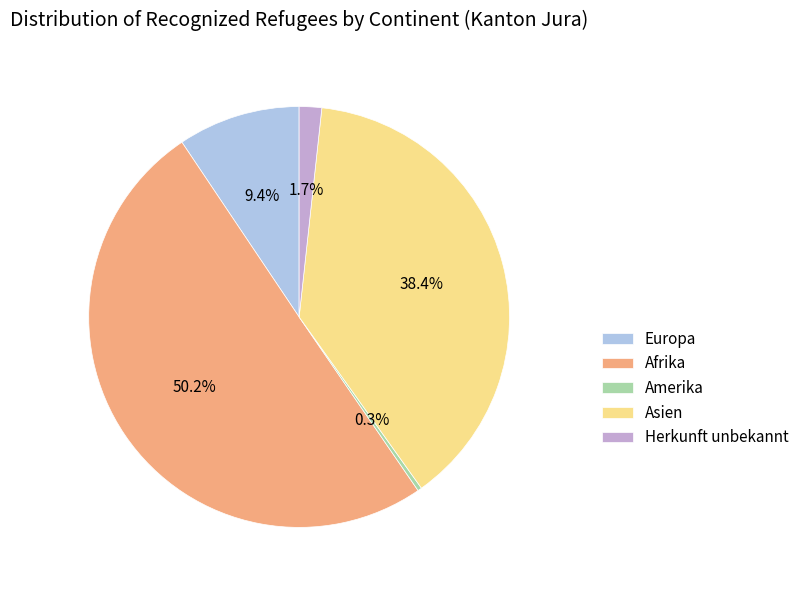

To the nearest percent, what is the difference between the Herkunft unbekannt and Europa slice percentages?

8%